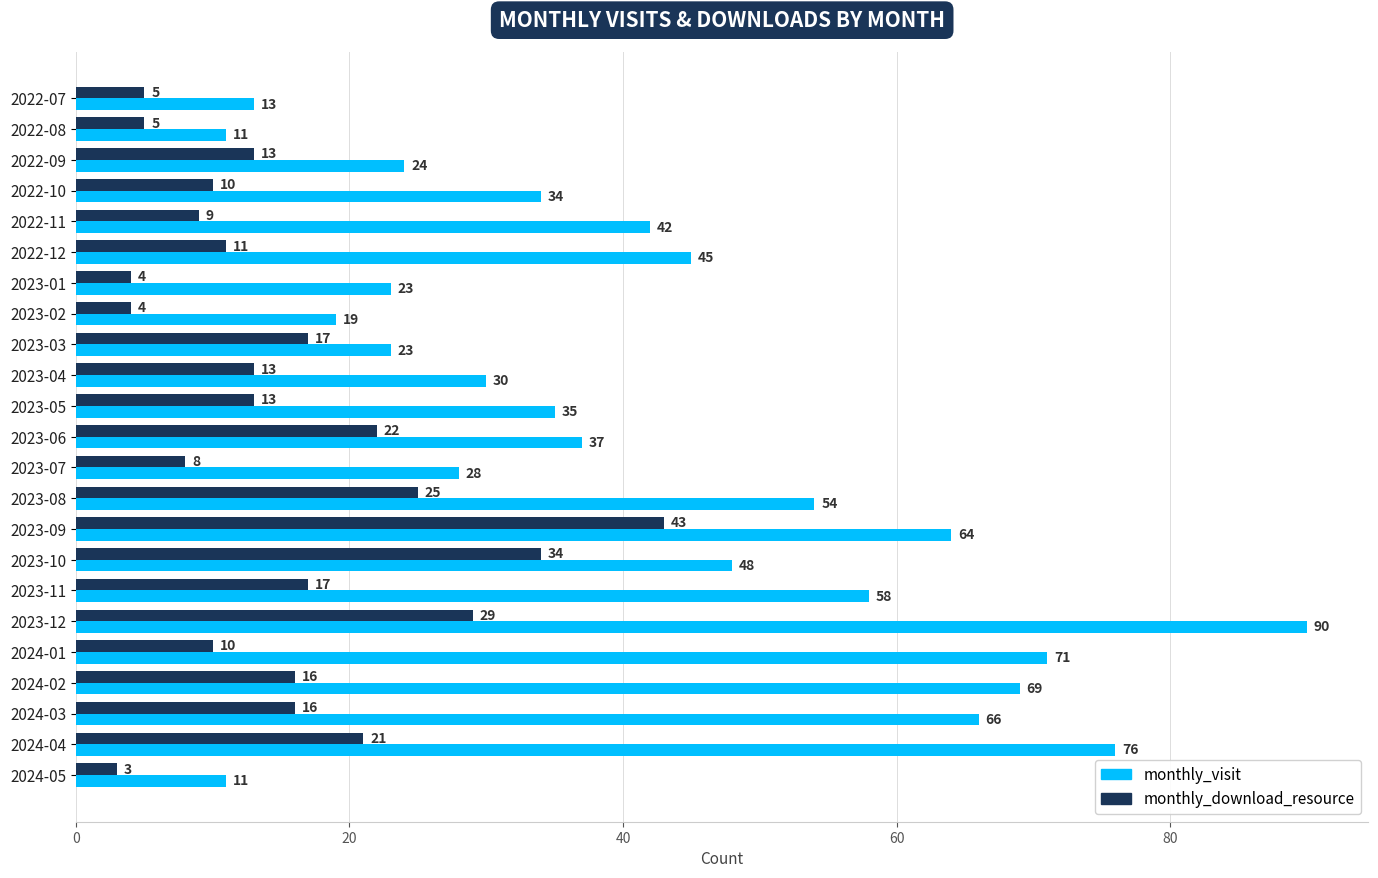

True or false: monthly_download_resource has a value of 29 at 2023-12.

True